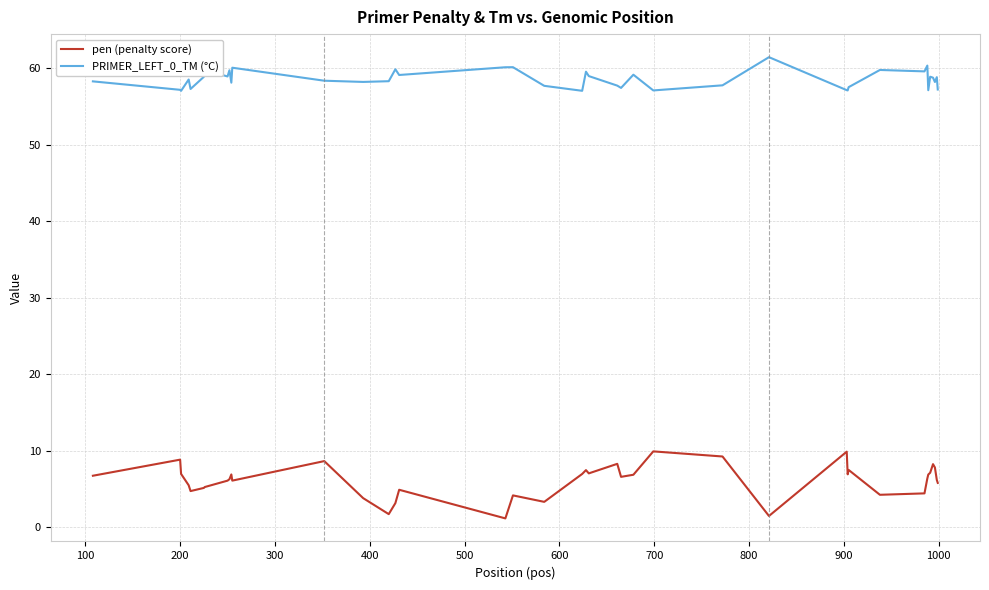

What is the sum of all pen (penalty score) values?

243.8